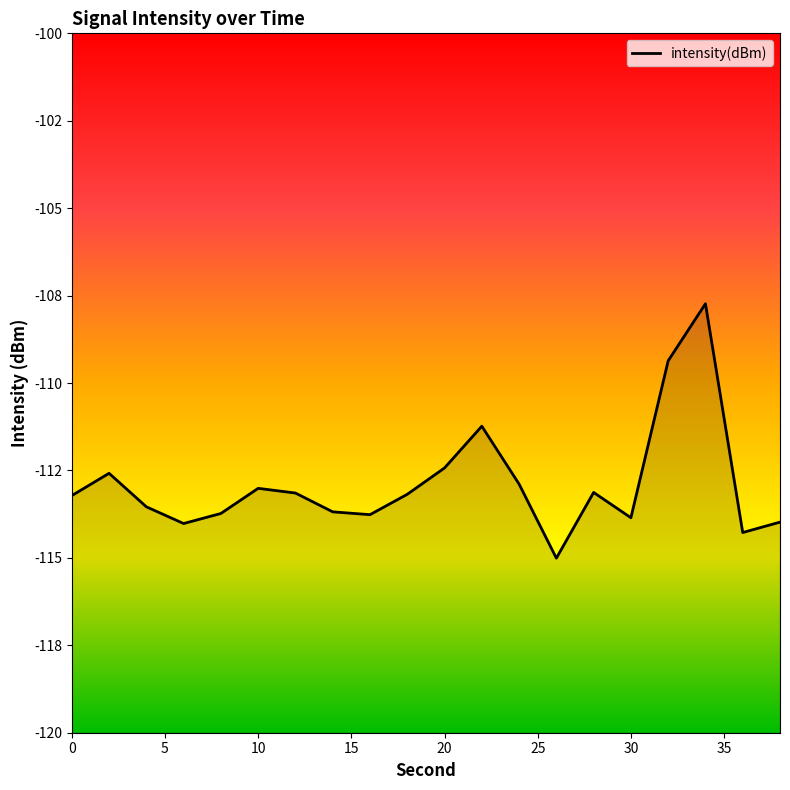

How many points are higher than both their immediate neighbors (excluding endpoints)?

5